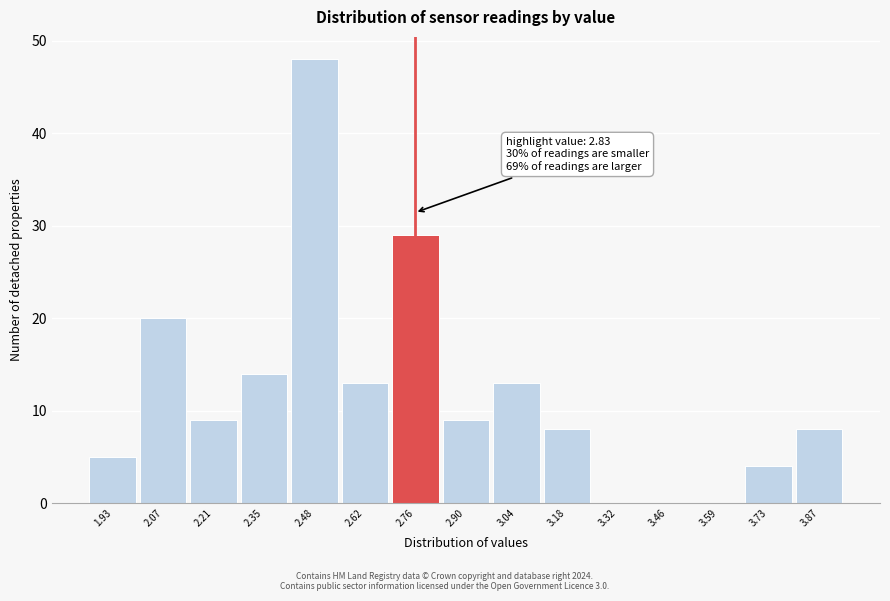

Reading left to right, transcribe all the data shown in this chart.

1.93=5	2.07=20	2.21=9	2.35=14	2.48=48	2.62=13	2.76=29	2.90=9	3.04=13	3.18=8	3.32=0	3.46=0	3.59=0	3.73=4	3.87=8